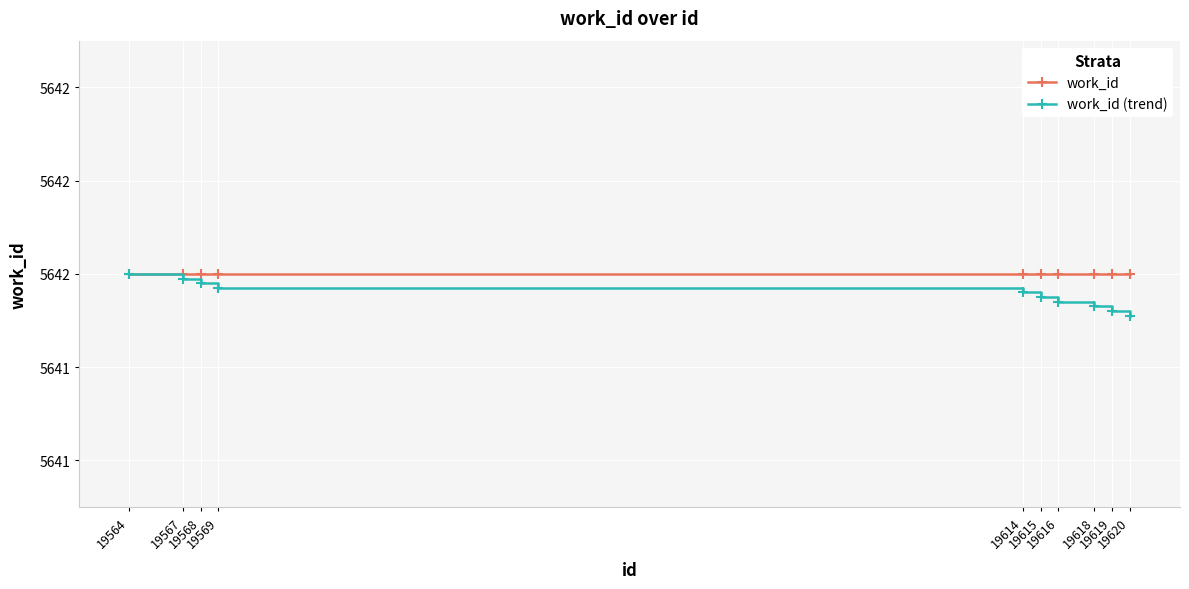

True or false: work_id (trend) has a value of 5642.0 at 19569.

True